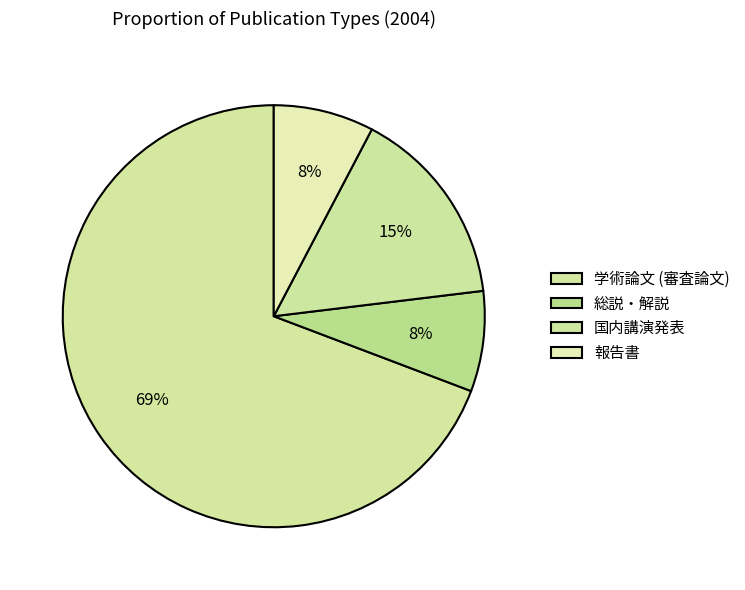

How many segments does this pie chart have?

4